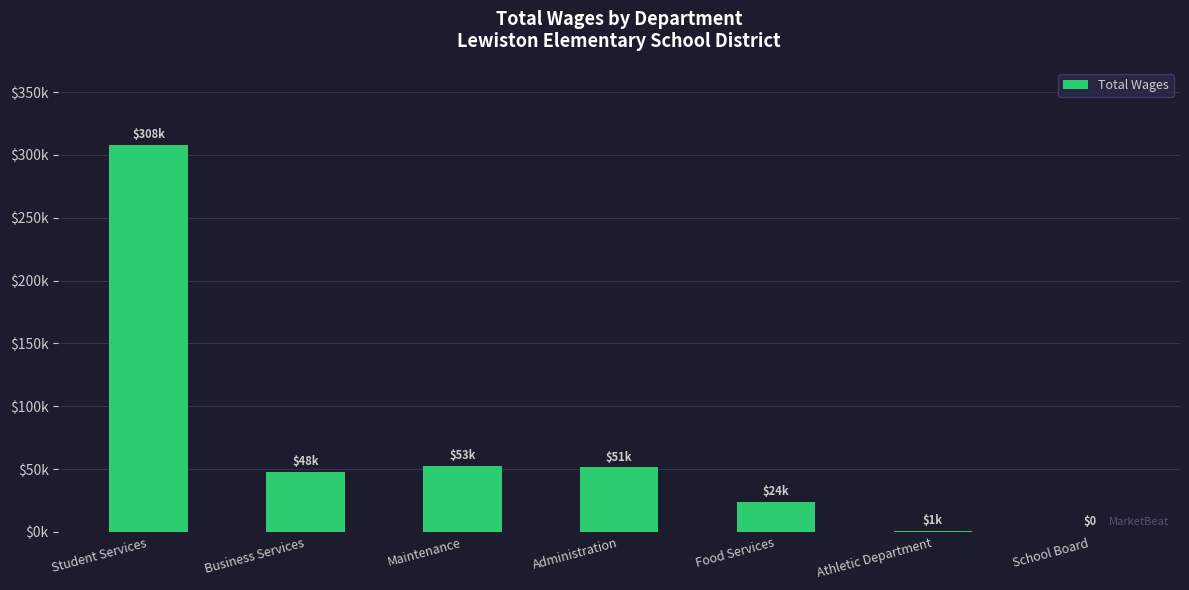

What is the difference between the second highest and second lowest values?

51965